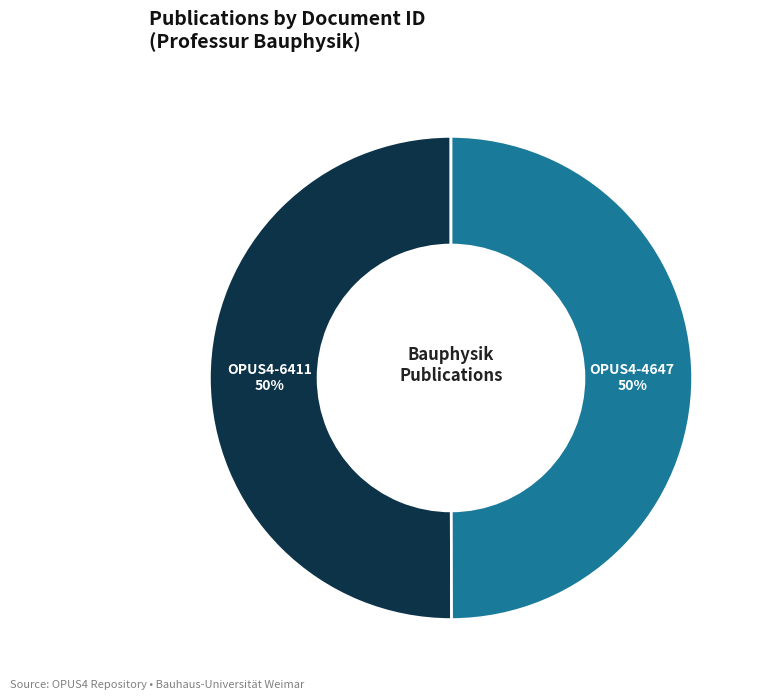

Count the number of slices in the pie.

2